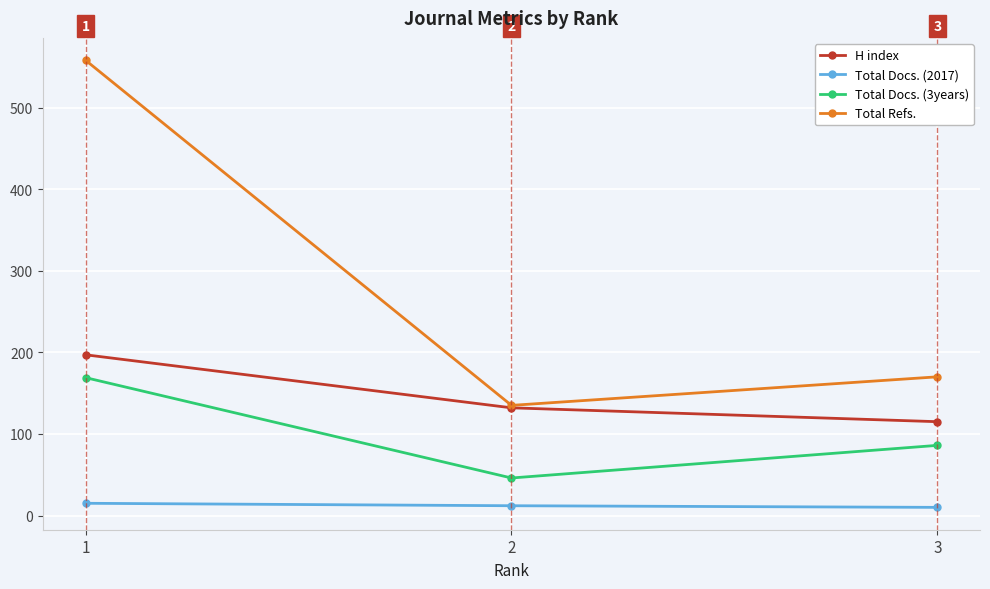

The value of Total Docs. (3years) at 2 is 46. True or false?

True